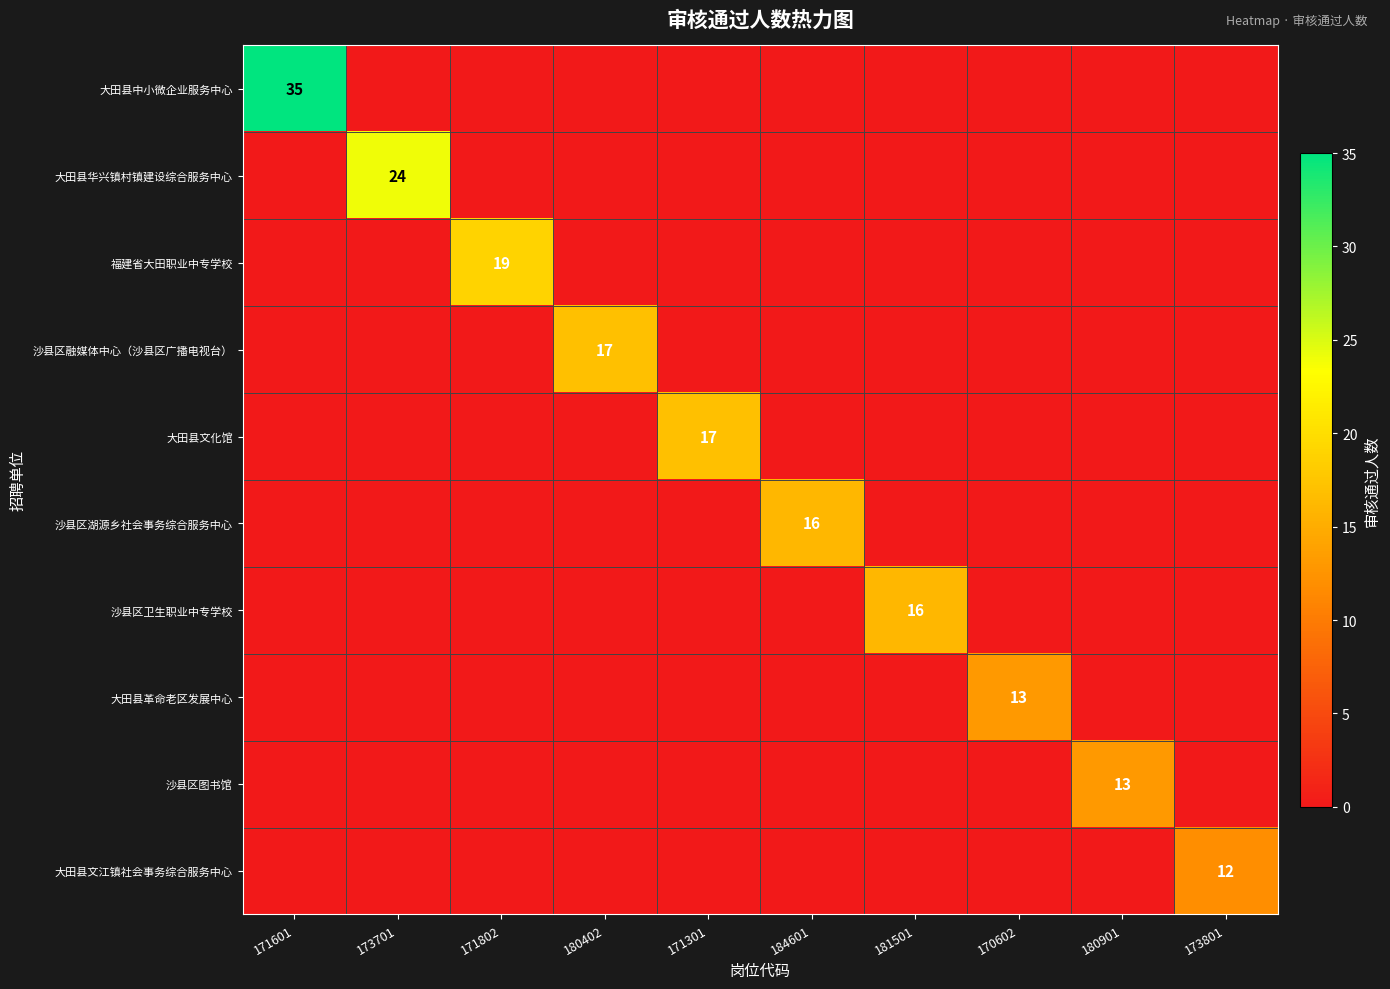

The value of 大田县华兴镇村镇建设综合服务中心 at 173701 is 24. True or false?

True